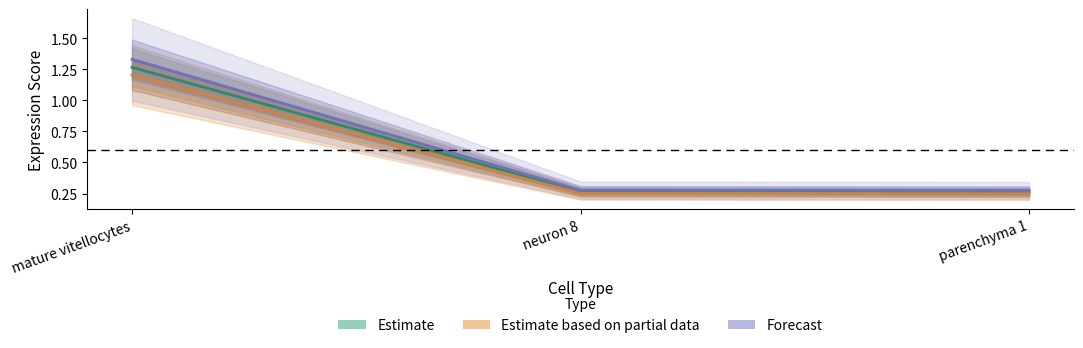

Which series has the widest spread of values?

Forecast